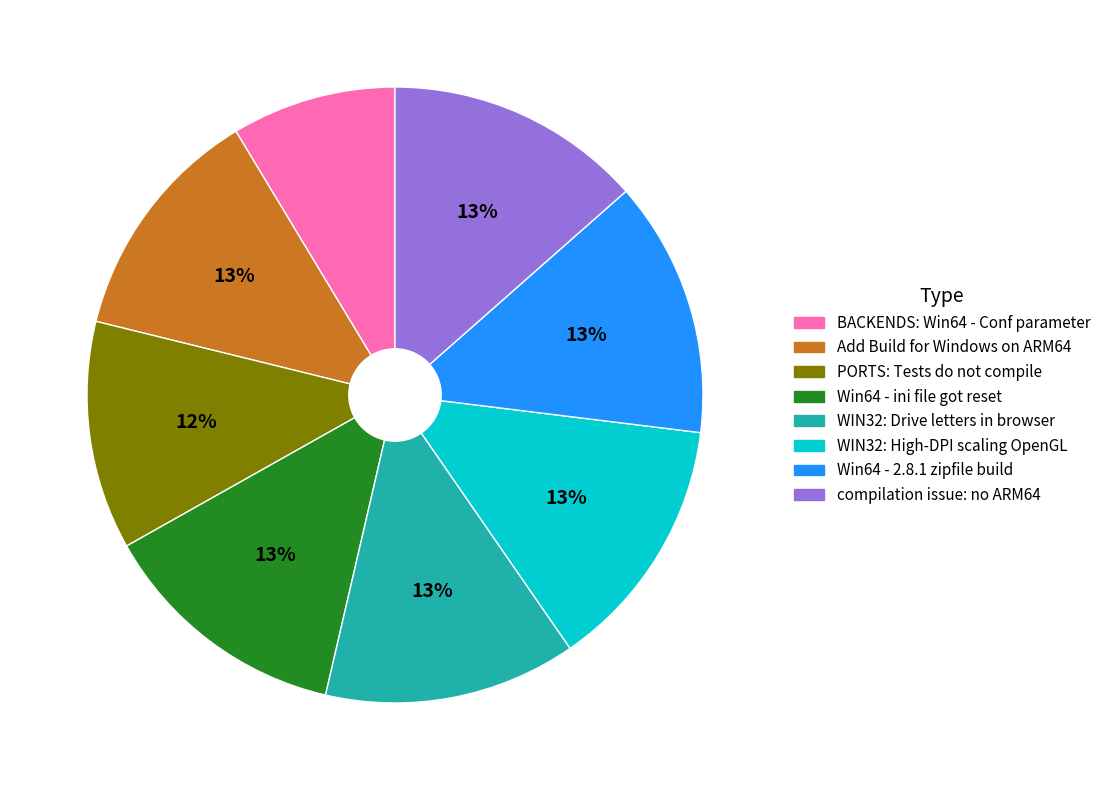

Which category has the smallest portion of the pie?

BACKENDS: Win64 - Conf parameter